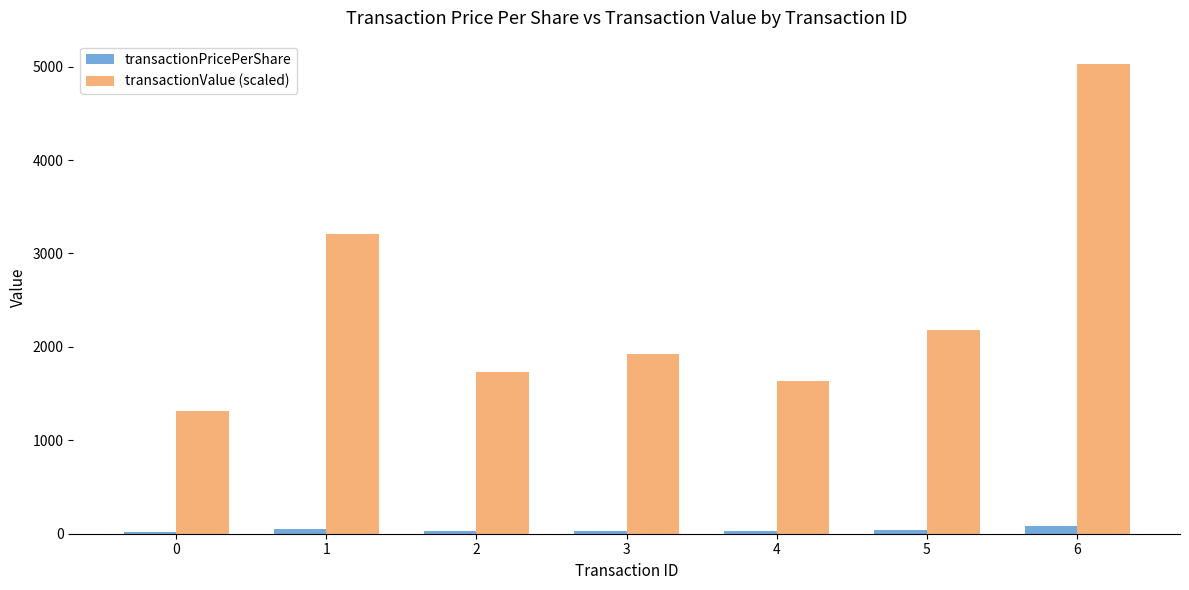

What value does the transactionValue (scaled) series have at 6?

5026.3